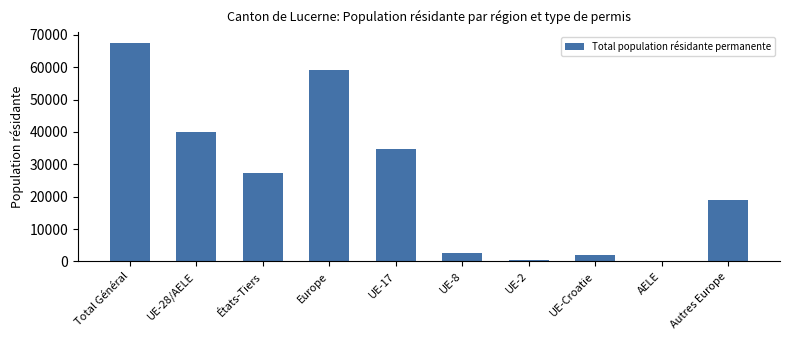

What is the sum of all values?

253074